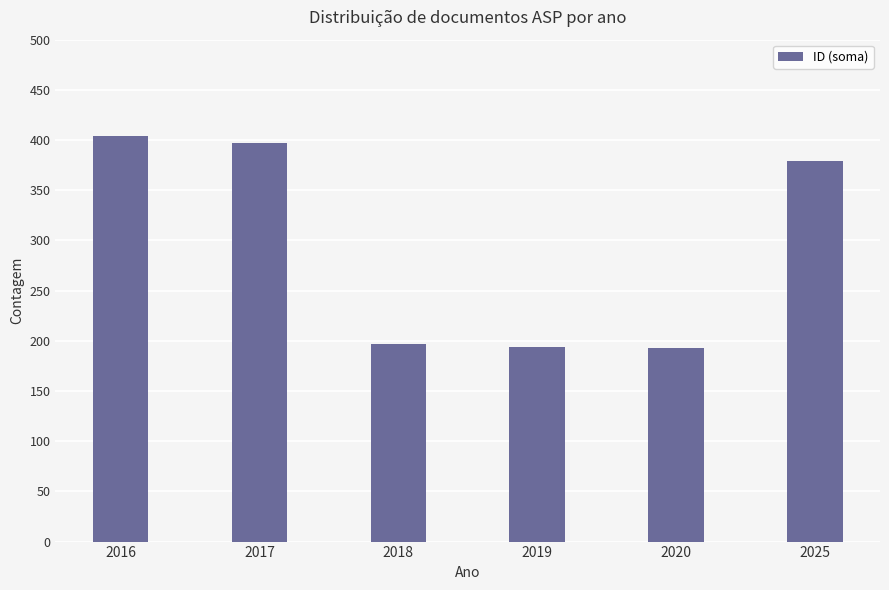

True or false: the data shows 404 at 2016.

True